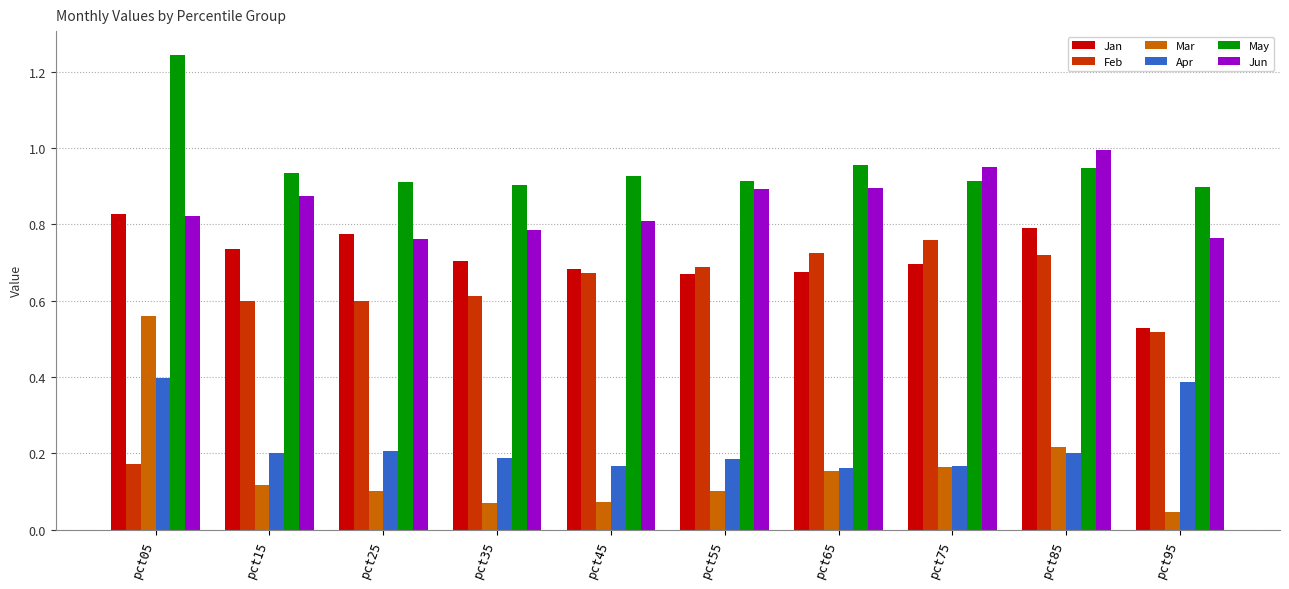

What is the sum of the Feb values at pct85 and pct65?

1.4